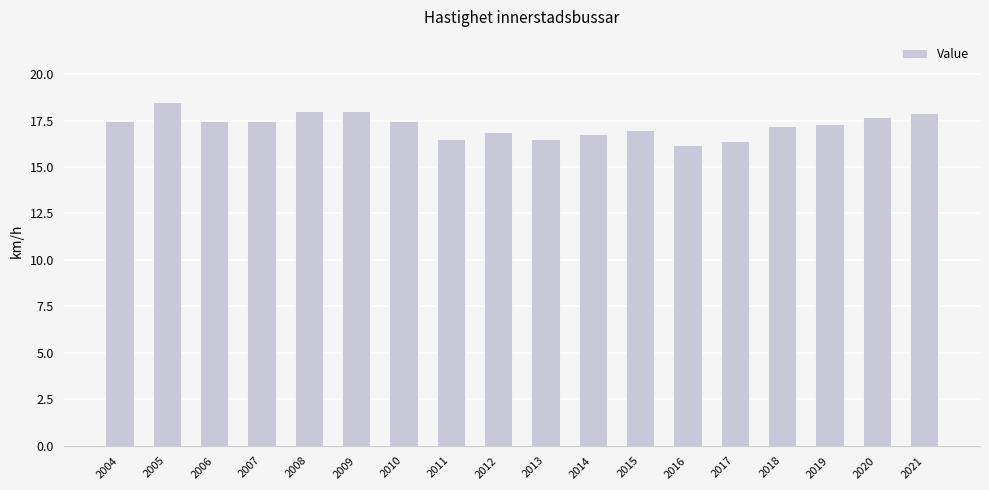

True or false: the data shows 17.5 at 2007.

True